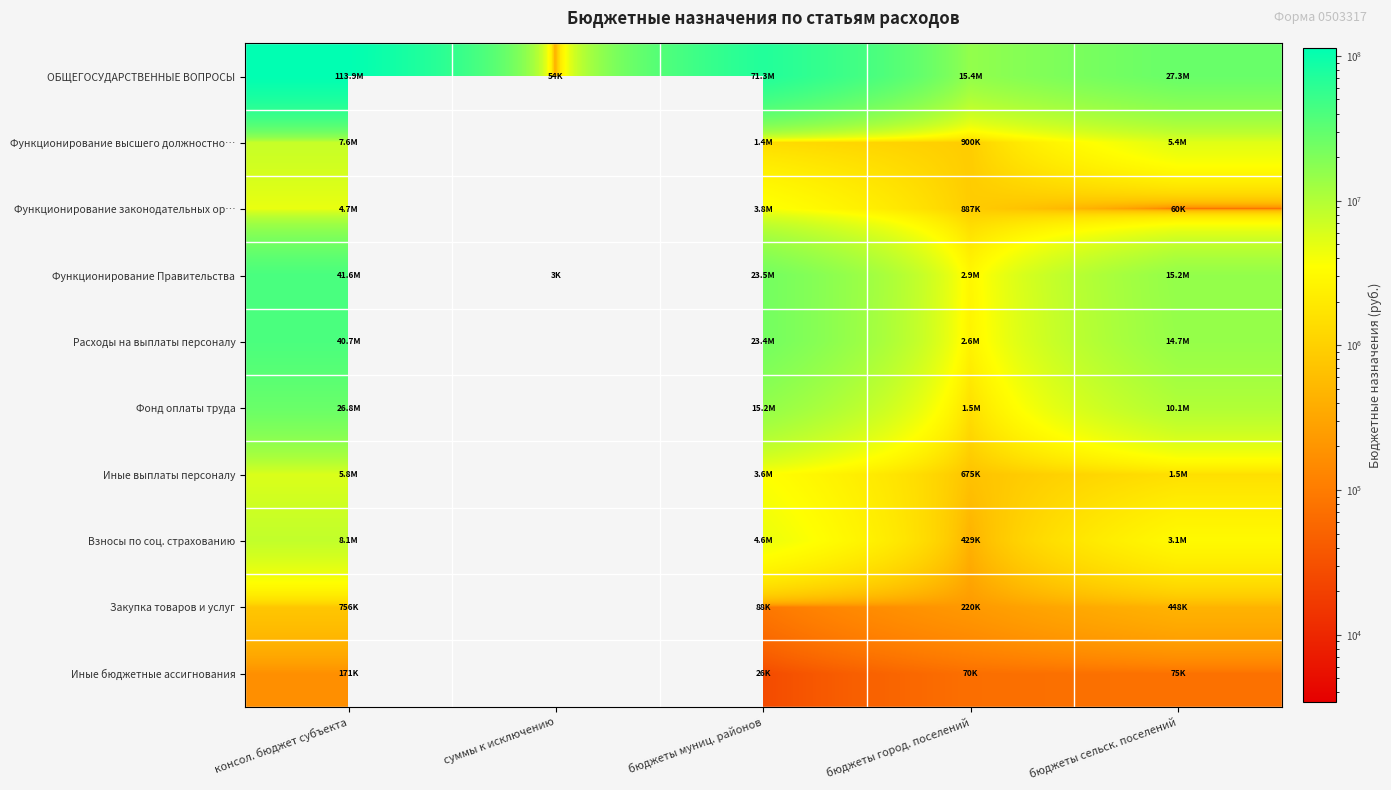

Which series has the largest total across all categories?

ОБЩЕГОСУДАРСТВЕННЫЕ ВОПРОСЫ